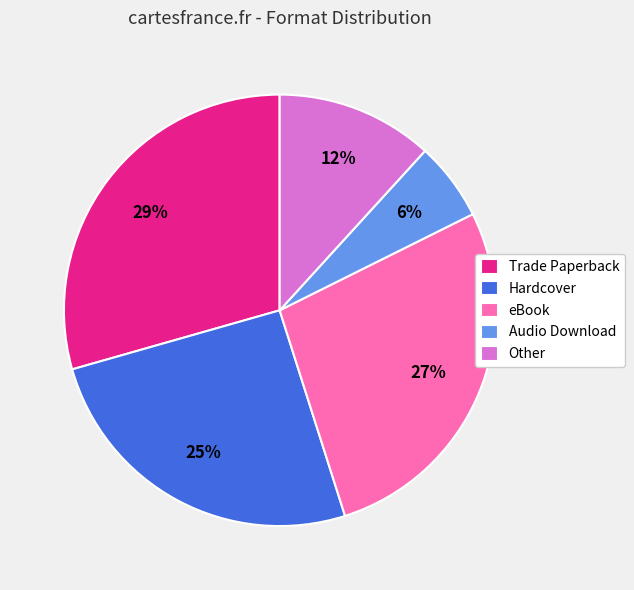

How many segments does this pie chart have?

5